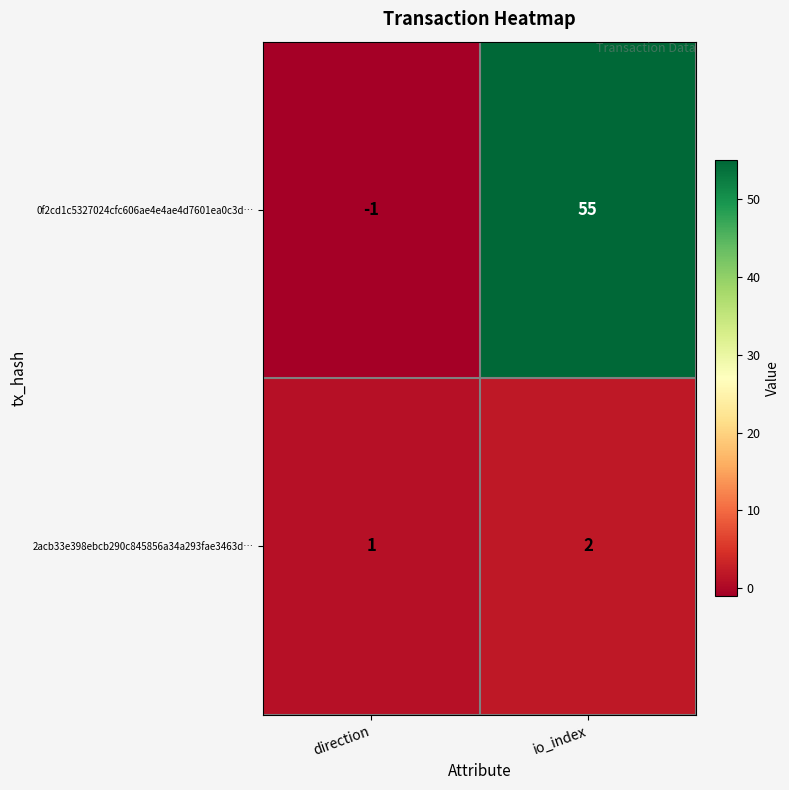

How many values in the 0f2cd1c5327024cfc606ae4e4ae4d7601ea0c3d… series are below 55?

1